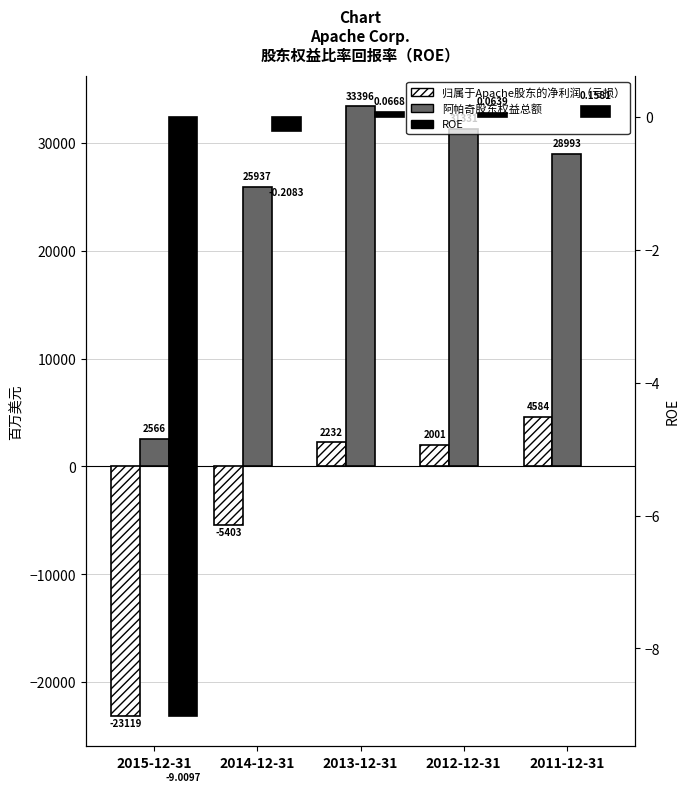

What are all the series names shown in the legend?

归属于Apache股东的净利润（亏损）, 阿帕奇股东权益总额, ROE